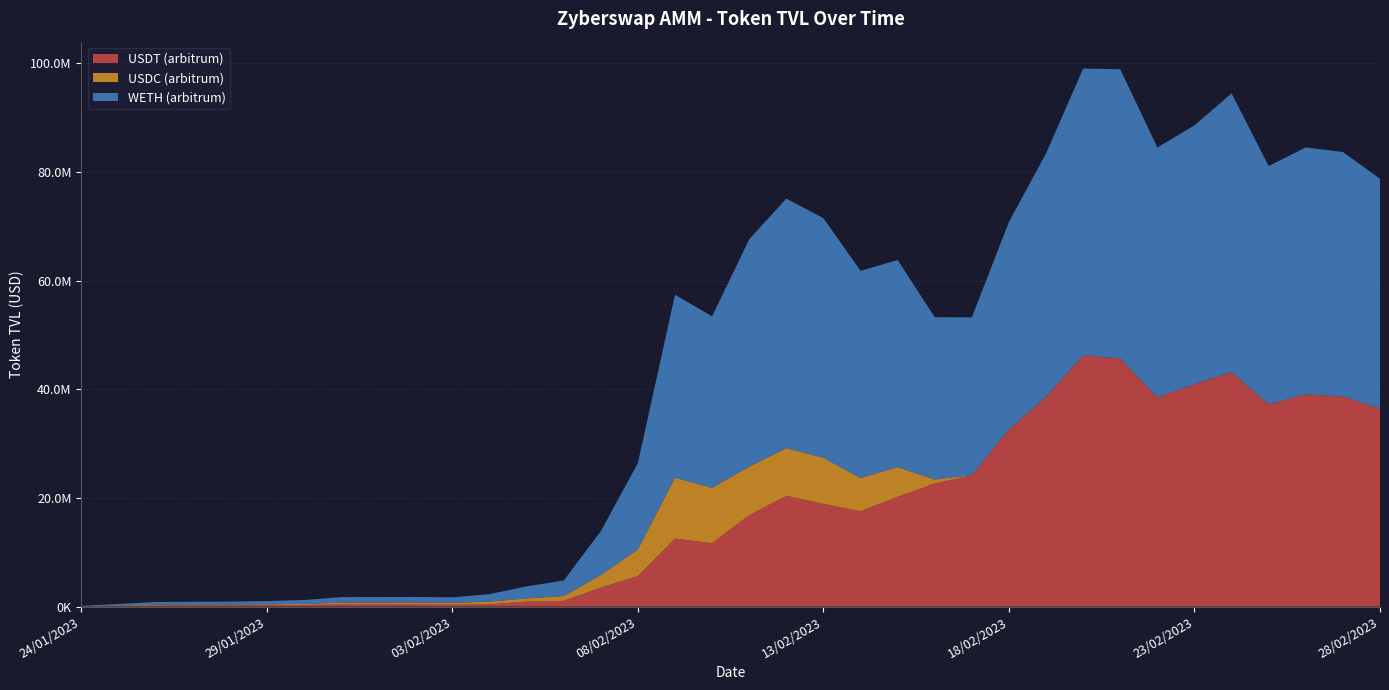

Reading left to right, extract all data points from this chart.

USDT (arbitrum): 24/01/2023=12032.6	25/01/2023=91467.5	26/01/2023=200883.7	27/01/2023=223920.6	28/01/2023=236081.0	29/01/2023=255724.1	30/01/2023=312232.1	31/01/2023=396065.3	01/02/2023=402313.3	02/02/2023=393772.7	03/02/2023=367184.3	04/02/2023=419020.4	05/02/2023=917245.4	06/02/2023=1050516.8	07/02/2023=3492441.2	08/02/2023=5647116.9	09/02/2023=12521621.3	10/02/2023=11674191.1	11/02/2023=16845091.5	12/02/2023=20401315.6	13/02/2023=18909185.0	14/02/2023=17556309.6	15/02/2023=20215357.7	16/02/2023=22674299.9	17/02/2023=24178048.5	18/02/2023=32597076.9	19/02/2023=38604576.5	20/02/2023=46238041.4	21/02/2023=45679373.0	22/02/2023=38513025.8	23/02/2023=40924433.4	24/02/2023=43168498.8	25/02/2023=37215485.2	26/02/2023=39050329.6	27/02/2023=38694347.0	28/02/2023=36475179.5
USDC (arbitrum): 24/01/2023=30964.6	25/01/2023=99120.0	26/01/2023=137735.0	27/01/2023=141546.1	28/01/2023=145554.3	29/01/2023=164042.0	30/01/2023=171670.4	31/01/2023=323365.5	01/02/2023=321148.7	02/02/2023=338671.3	03/02/2023=325630.7	04/02/2023=490046.4	05/02/2023=596827.4	06/02/2023=891811.4	07/02/2023=2312590.3	08/02/2023=4889838.2	09/02/2023=11204898.8	10/02/2023=10179665.4	11/02/2023=8926367.4	12/02/2023=8766182.1	13/02/2023=8494949.6	14/02/2023=6106996.9	15/02/2023=5470575.3	16/02/2023=717503.2	17/02/2023=17451.9	18/02/2023=5241.0	19/02/2023=5644.7	20/02/2023=5629.7	21/02/2023=5666.9	22/02/2023=6277.5	23/02/2023=5770.4	24/02/2023=31672.6	25/02/2023=31784.1	26/02/2023=31656.7	27/02/2023=970.2	28/02/2023=4249.3
WETH (arbitrum): 24/01/2023=104580.7	25/01/2023=283397.4	26/01/2023=503025.5	27/01/2023=525067.4	28/01/2023=537566.5	29/01/2023=596510.2	30/01/2023=722348.2	31/01/2023=1020180.0	01/02/2023=1029153.2	02/02/2023=1045124.2	03/02/2023=1011981.2	04/02/2023=1386327.5	05/02/2023=2206366.9	06/02/2023=2856417.7	07/02/2023=8072135.8	08/02/2023=15896852.2	09/02/2023=33676417.2	10/02/2023=31578052.6	11/02/2023=41843967.9	12/02/2023=45940196.0	13/02/2023=44089729.4	14/02/2023=38130972.3	15/02/2023=38109638.3	16/02/2023=29875522.9	17/02/2023=29046176.8	18/02/2023=38202449.9	19/02/2023=44810893.2	20/02/2023=52791273.8	21/02/2023=53230279.7	22/02/2023=45996598.9	23/02/2023=47659010.3	24/02/2023=51266369.8	25/02/2023=43846417.1	26/02/2023=45443352.6	27/02/2023=44988598.0	28/02/2023=42269829.8
USDC Total: 24/01/2023=30964.6	25/01/2023=99120.0	26/01/2023=137735.0	27/01/2023=141546.1	28/01/2023=145554.3	29/01/2023=164042.0	30/01/2023=171670.4	31/01/2023=323365.5	01/02/2023=321148.7	02/02/2023=338671.3	03/02/2023=325630.7	04/02/2023=490046.4	05/02/2023=596827.4	06/02/2023=891811.4	07/02/2023=2312590.3	08/02/2023=4889838.2	09/02/2023=11204898.8	10/02/2023=10179665.4	11/02/2023=8926367.4	12/02/2023=8766182.1	13/02/2023=8494949.6	14/02/2023=6106996.9	15/02/2023=5470575.3	16/02/2023=717503.2	17/02/2023=17451.9	18/02/2023=5241.0	19/02/2023=5644.7	20/02/2023=5629.7	21/02/2023=5666.9	22/02/2023=6277.5	23/02/2023=5770.4	24/02/2023=31672.6	25/02/2023=31784.1	26/02/2023=31656.7	27/02/2023=970.2	28/02/2023=4249.3
USDT Total: 24/01/2023=12032.6	25/01/2023=91467.5	26/01/2023=200883.7	27/01/2023=223920.6	28/01/2023=236081.0	29/01/2023=255724.1	30/01/2023=312232.1	31/01/2023=396065.3	01/02/2023=402313.3	02/02/2023=393772.7	03/02/2023=367184.3	04/02/2023=419020.4	05/02/2023=917245.4	06/02/2023=1050516.8	07/02/2023=3492441.2	08/02/2023=5647116.9	09/02/2023=12521621.3	10/02/2023=11674191.1	11/02/2023=16845091.5	12/02/2023=20401315.6	13/02/2023=18909185.0	14/02/2023=17556309.6	15/02/2023=20215357.7	16/02/2023=22674299.9	17/02/2023=24178048.5	18/02/2023=32597076.9	19/02/2023=38604576.5	20/02/2023=46238041.4	21/02/2023=45679373.0	22/02/2023=38513025.8	23/02/2023=40924433.4	24/02/2023=43168498.8	25/02/2023=37215485.2	26/02/2023=39050329.6	27/02/2023=38694347.0	28/02/2023=36475179.5
WETH Total: 24/01/2023=104580.7	25/01/2023=283397.4	26/01/2023=503025.5	27/01/2023=525067.4	28/01/2023=537566.5	29/01/2023=596510.2	30/01/2023=722348.2	31/01/2023=1020180.0	01/02/2023=1029153.2	02/02/2023=1045124.2	03/02/2023=1011981.2	04/02/2023=1386327.5	05/02/2023=2206366.9	06/02/2023=2856417.7	07/02/2023=8072135.8	08/02/2023=15896852.2	09/02/2023=33676417.2	10/02/2023=31578052.6	11/02/2023=41843967.9	12/02/2023=45940196.0	13/02/2023=44089729.4	14/02/2023=38130972.3	15/02/2023=38109638.3	16/02/2023=29875522.9	17/02/2023=29046176.8	18/02/2023=38202449.9	19/02/2023=44810893.2	20/02/2023=52791273.8	21/02/2023=53230279.7	22/02/2023=45996598.9	23/02/2023=47659010.3	24/02/2023=51266369.8	25/02/2023=43846417.1	26/02/2023=45443352.6	27/02/2023=44988598.0	28/02/2023=42269829.8